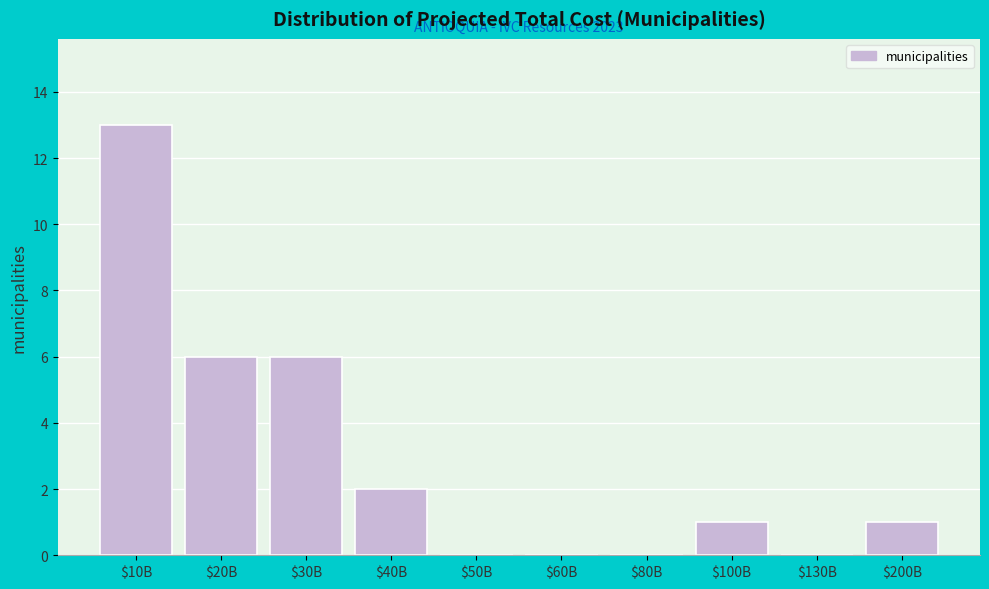

The value at $10B is 13. True or false?

True